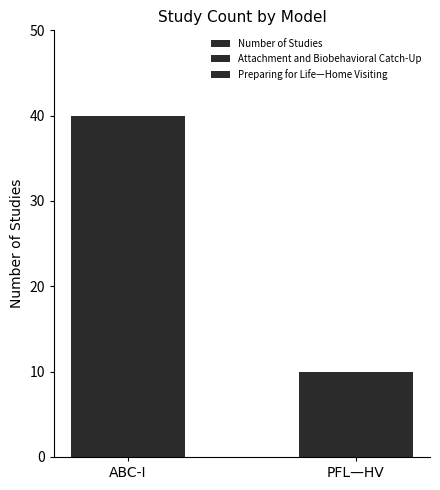

Does the chart contain any negative values?

No